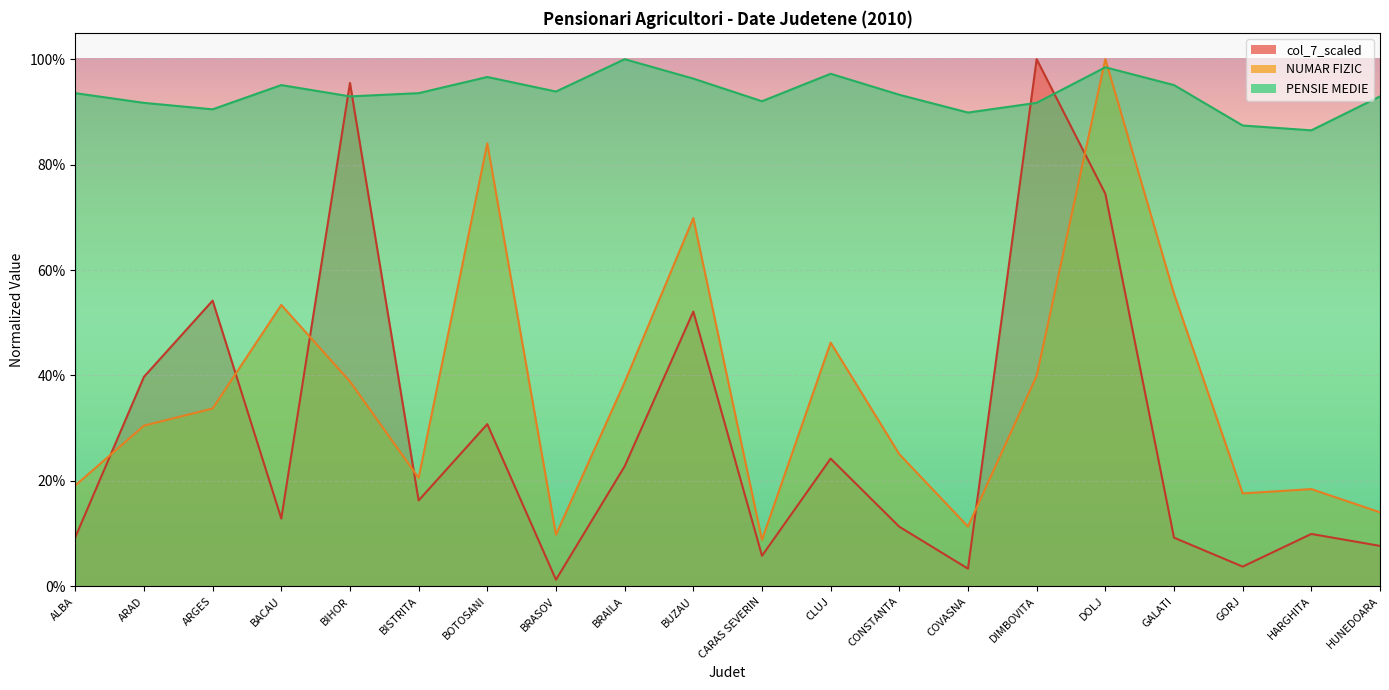

What are all the series names shown in the legend?

col_7_scaled, NUMAR FIZIC, PENSIE MEDIE